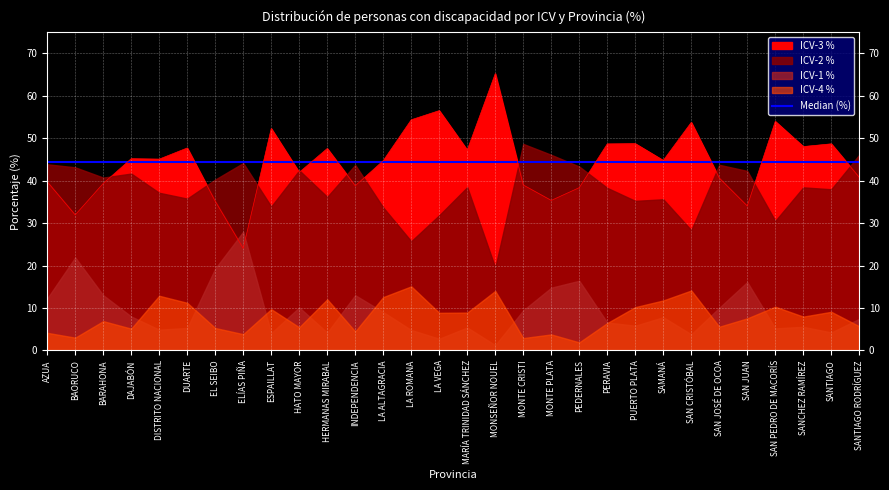

Is the value of ICV-4 % at HERMANAS MIRABAL greater than the value of ICV-1 % at DAJABÓN?

Yes